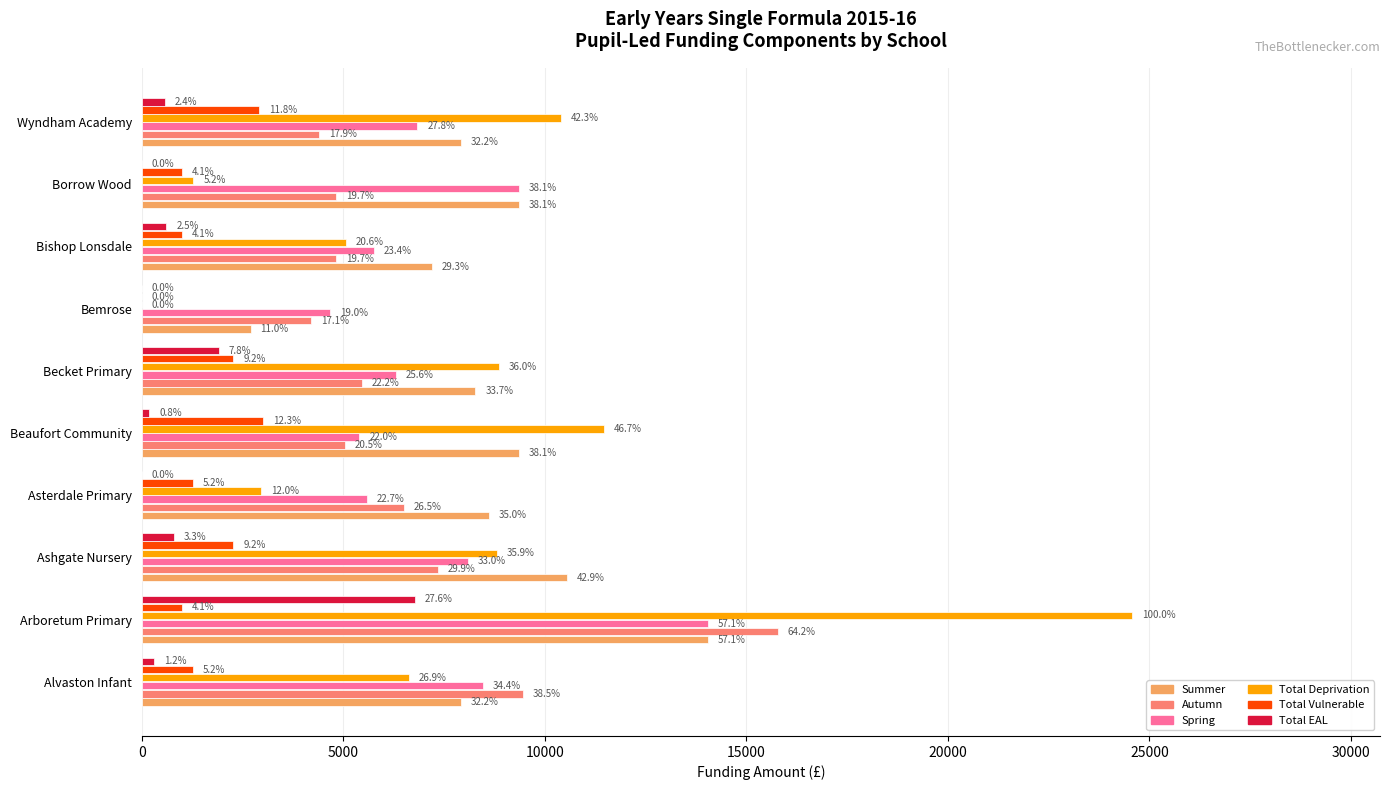

What are all the series names shown in the legend?

Summer, Autumn, Spring, Total Deprivation, Total Vulnerable, Total EAL